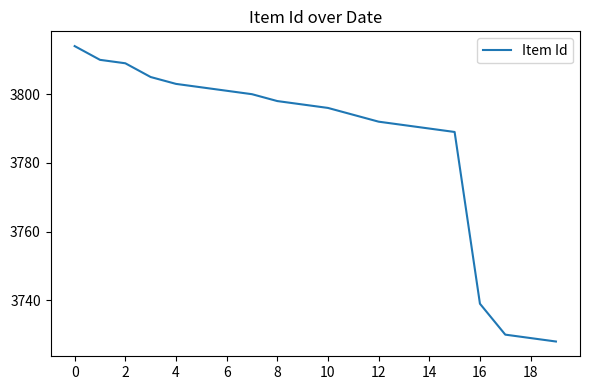

What is the sum of all values?

75717